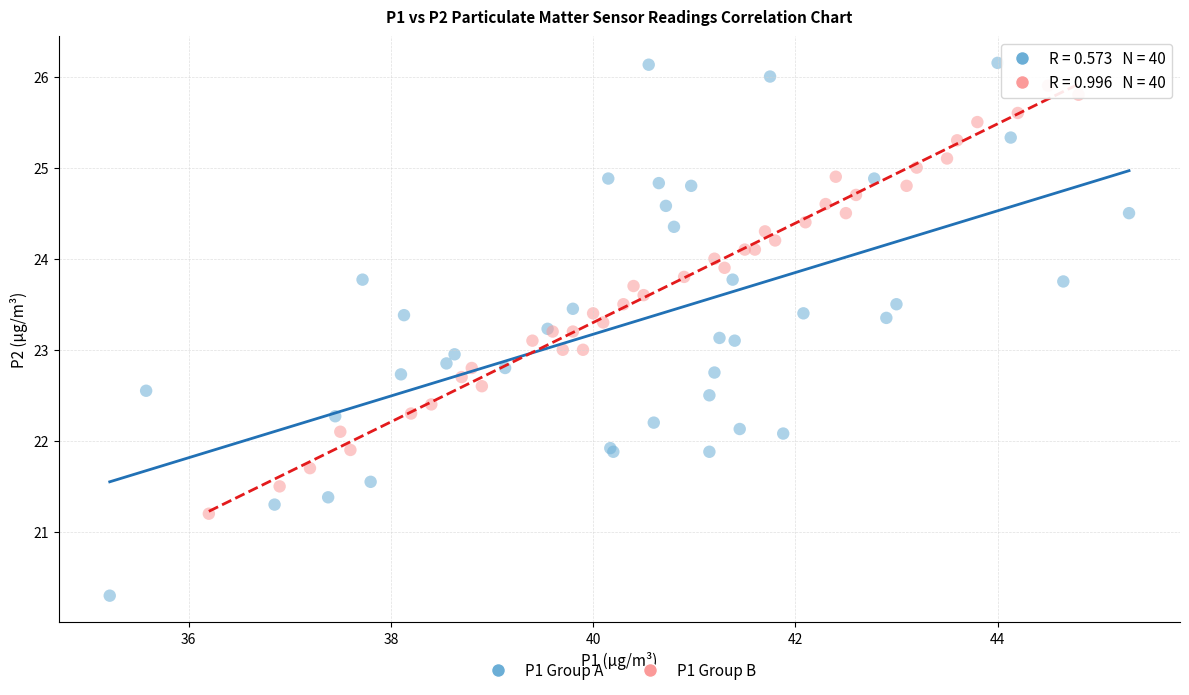

Which series reaches the minimum Y coordinate?

P1 Group A